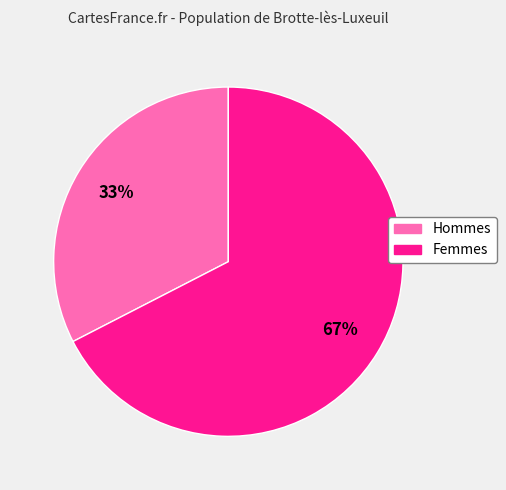

Count the number of slices in the pie.

2